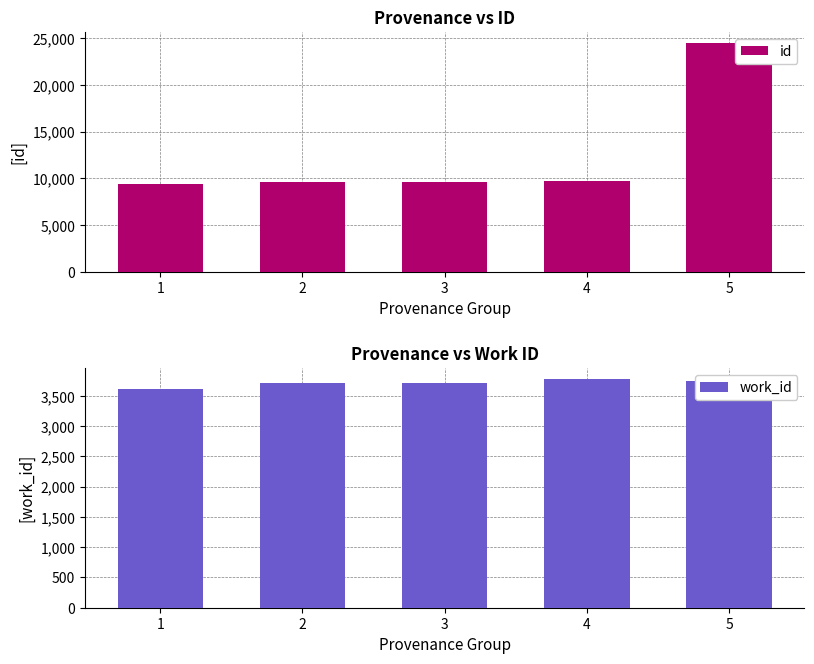

Where is work_id nearest to the value 3695?

2